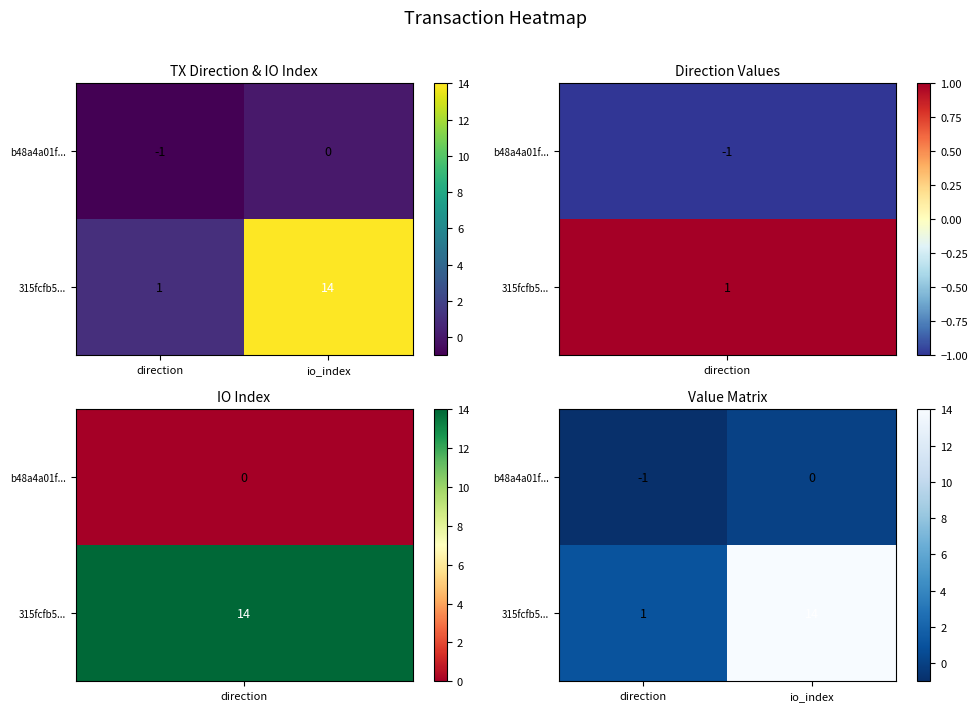

Is it true that 315fcfb5... equals 1 at direction?

True